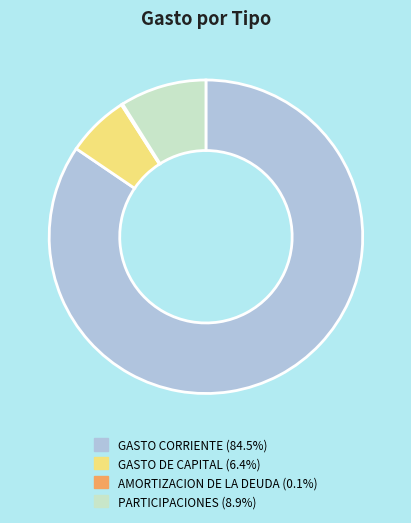

Which has a higher value, GASTO CORRIENTE or GASTO DE CAPITAL?

GASTO CORRIENTE